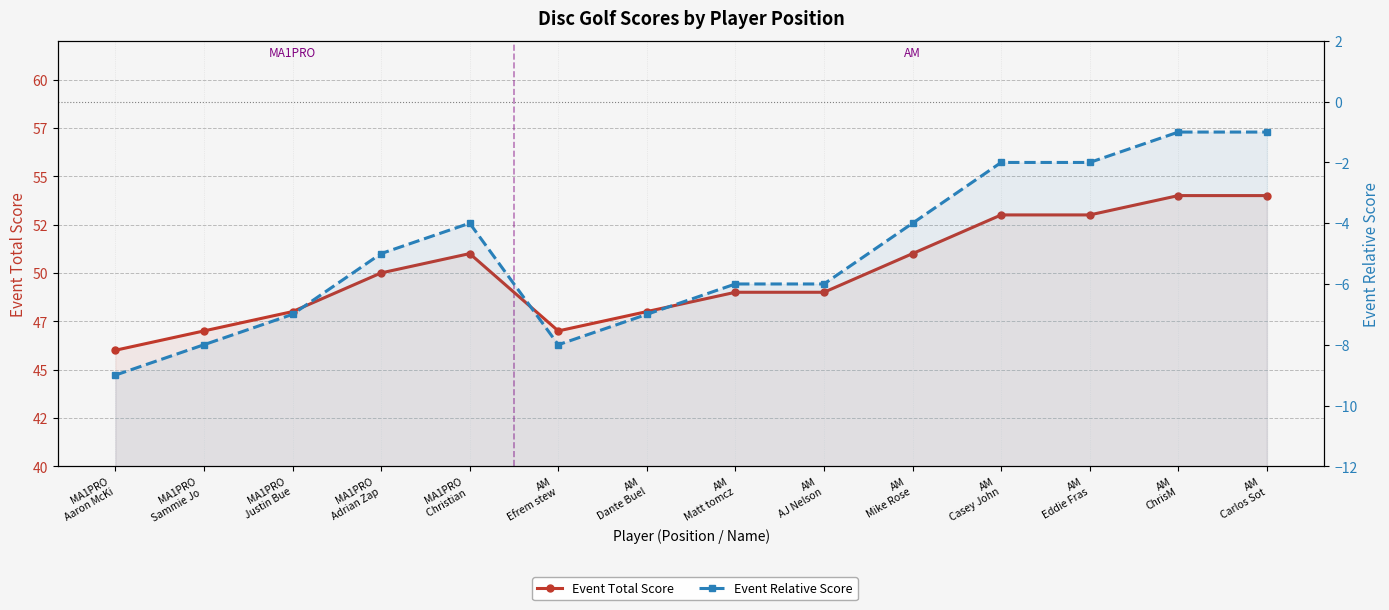

What is the spread (max minus min) of values at AM
Eddie Fras?

55